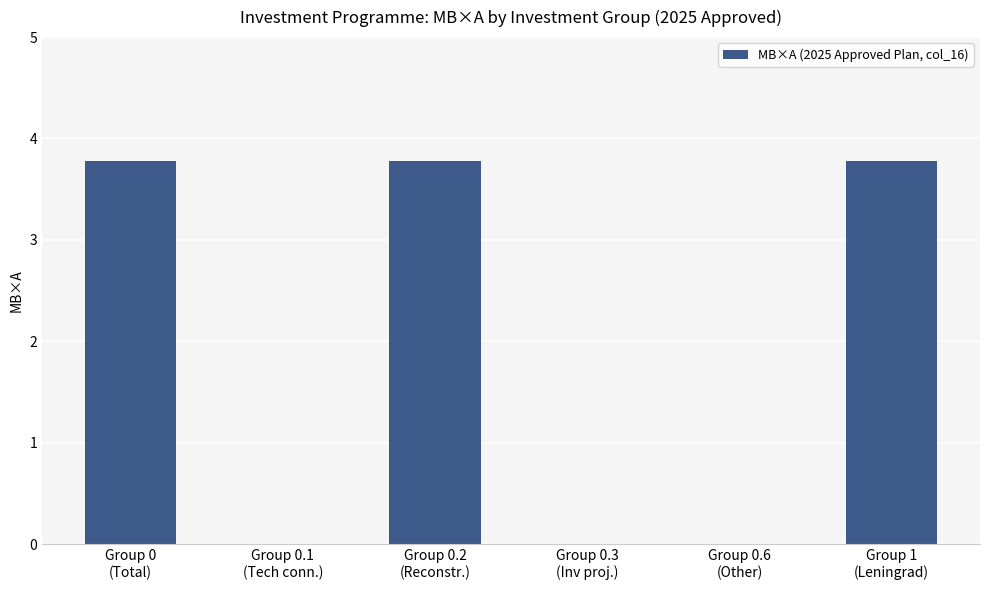

Count the number of categories in the chart.

6